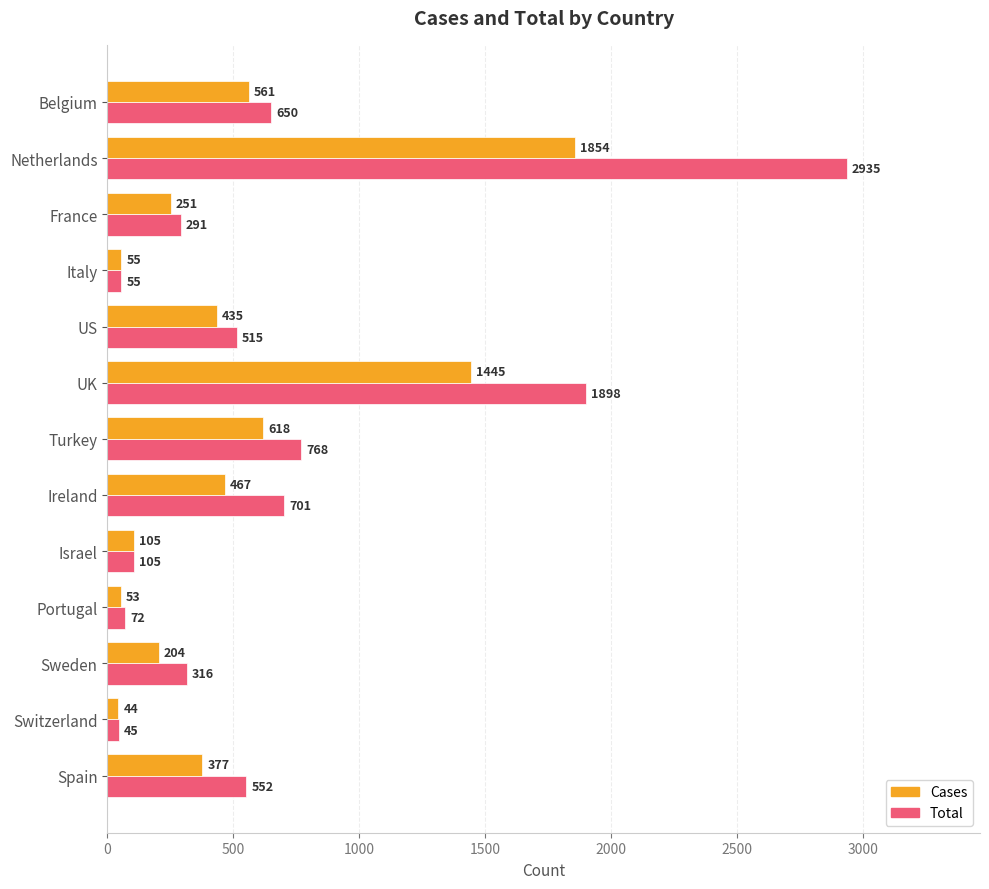

What is the total value across all series at Switzerland?

89